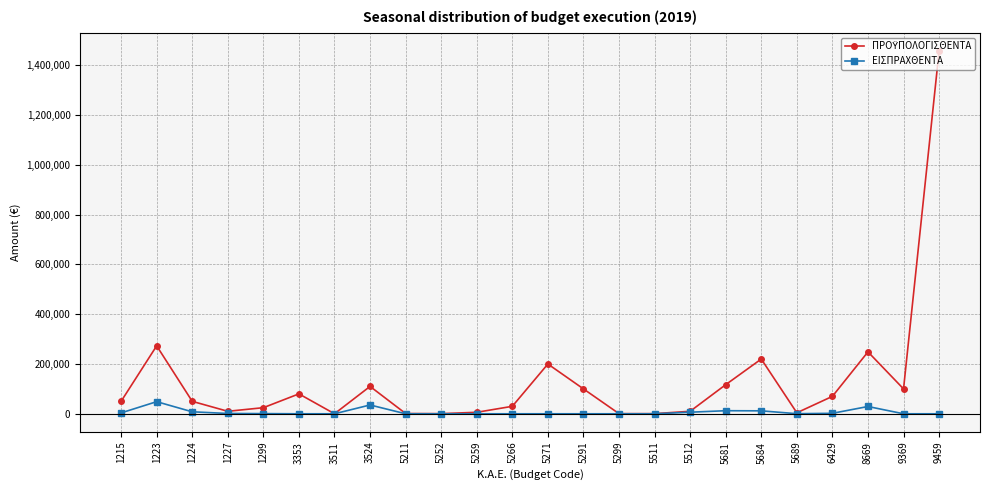

What is the highest value of the ΕΙΣΠΡΑΧΘΕΝΤΑ series?

48649.7